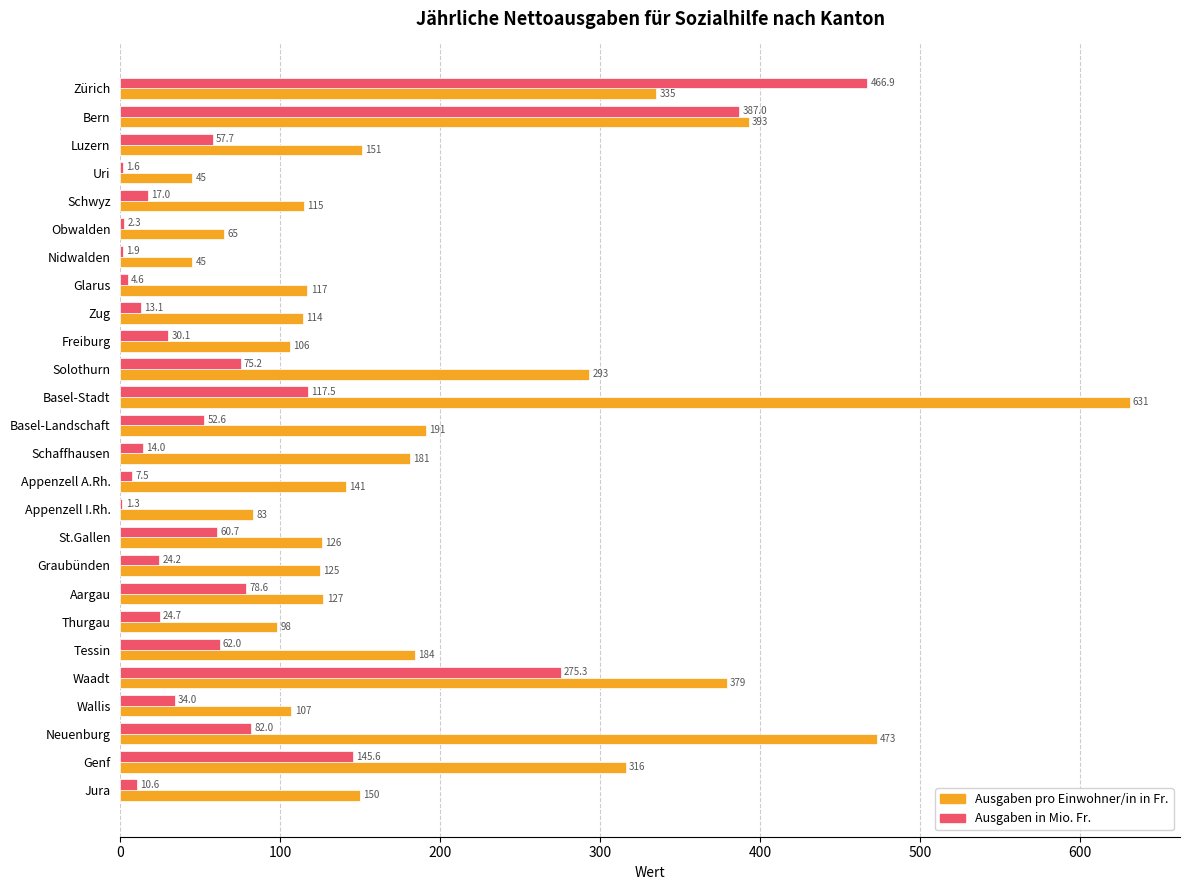

Is the value of Ausgaben pro Einwohner/in in Fr. at Appenzell I.Rh. greater than the value of Ausgaben in Mio. Fr. at Thurgau?

Yes